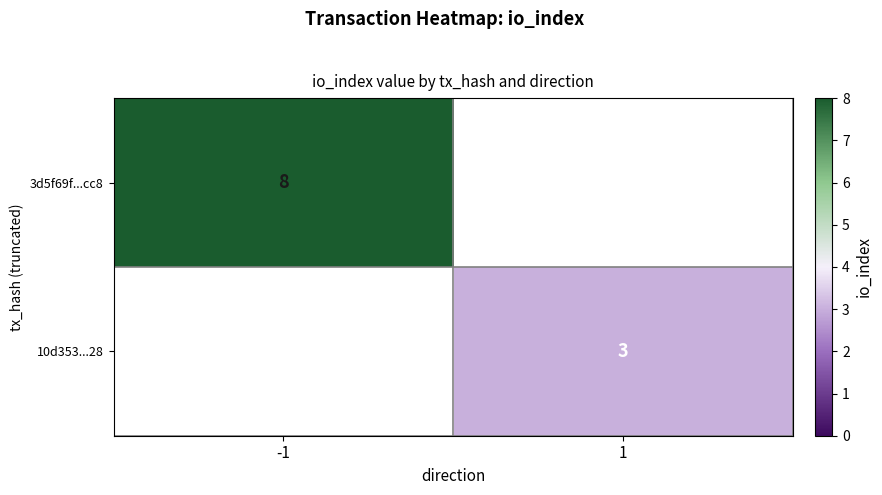

True or false: 3d5f69f...cc8 has a value of 8 at -1.

True